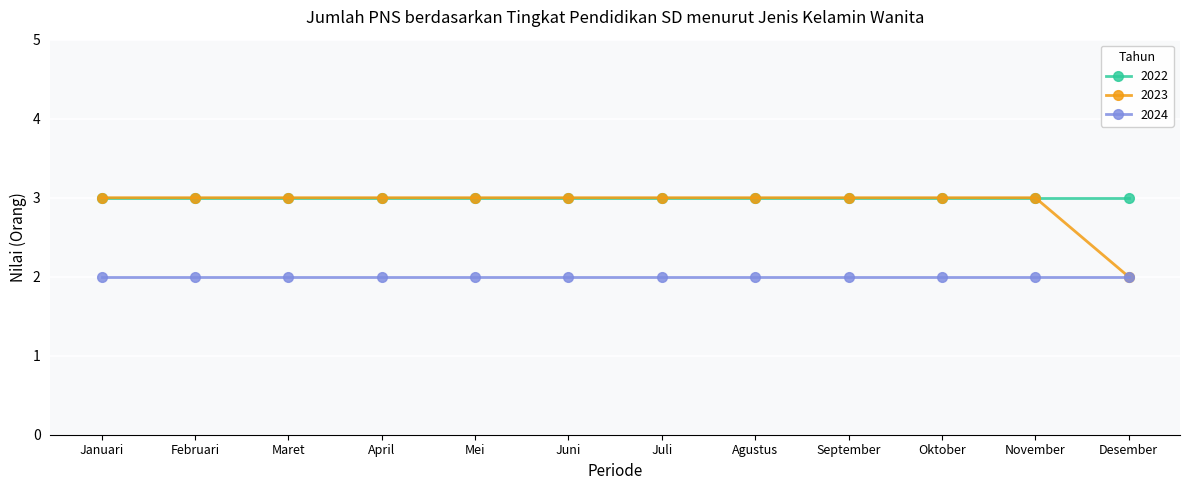

True or false: 2022 has a value of 5 at Desember.

False